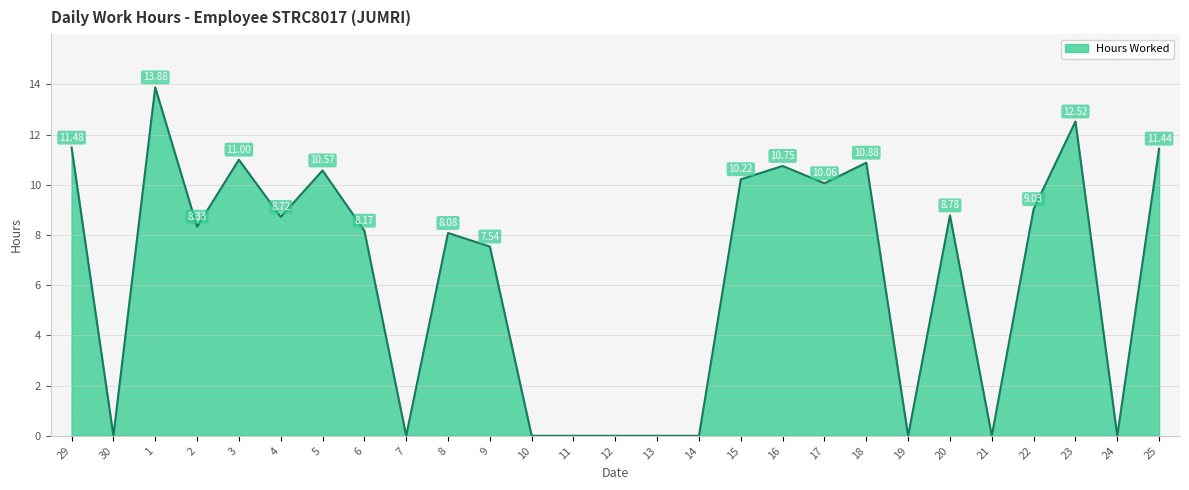

Does the chart display data point markers on the line(s)?

No